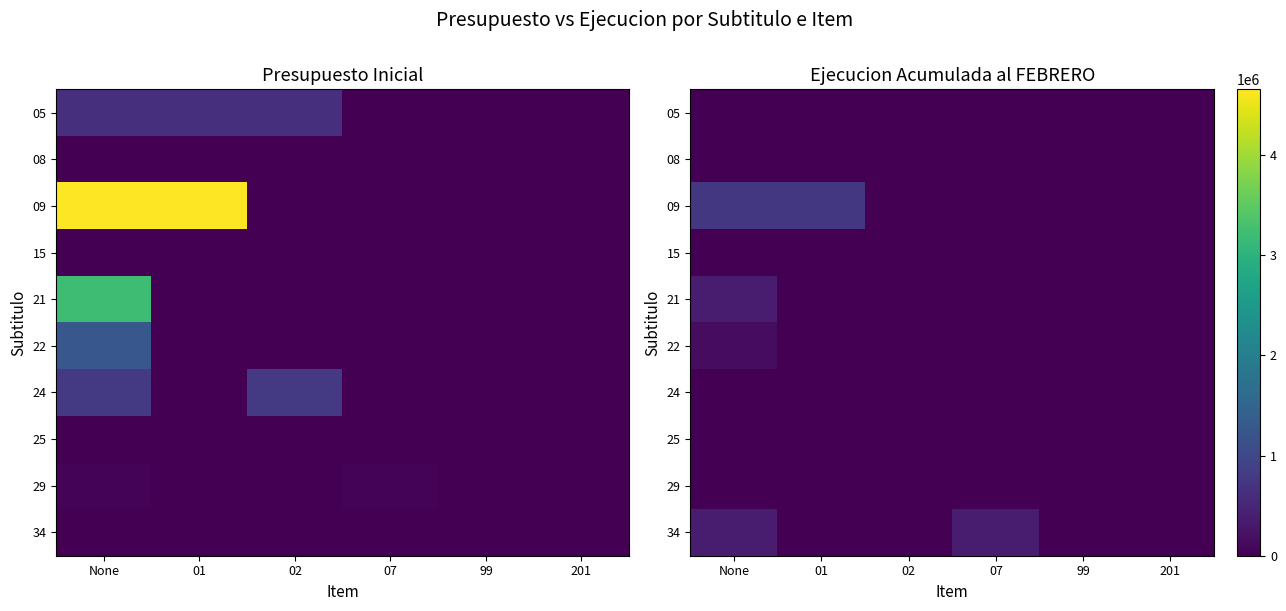

Which category has the lowest value in the 15 series?

None